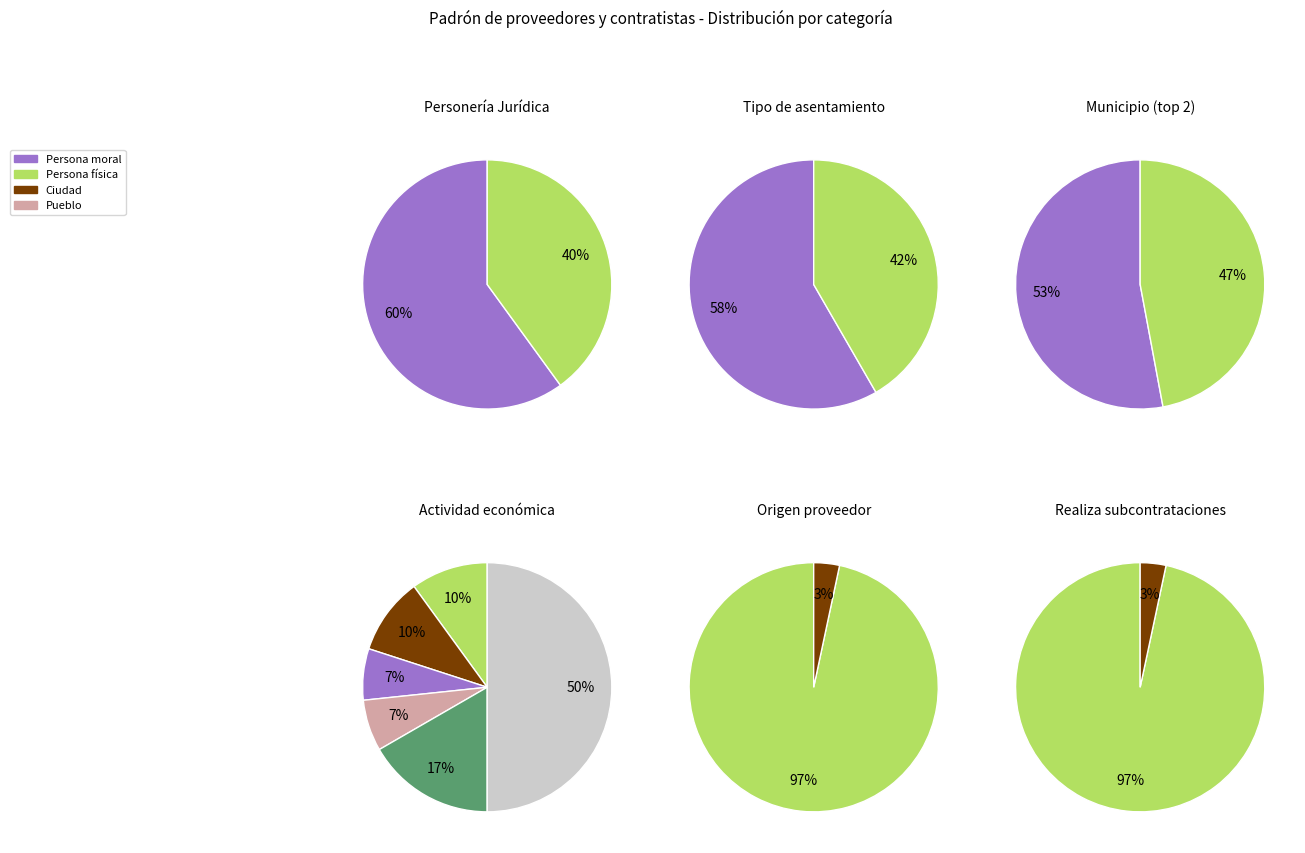

Is TANGANCÍCUARO the majority of the pie?

No